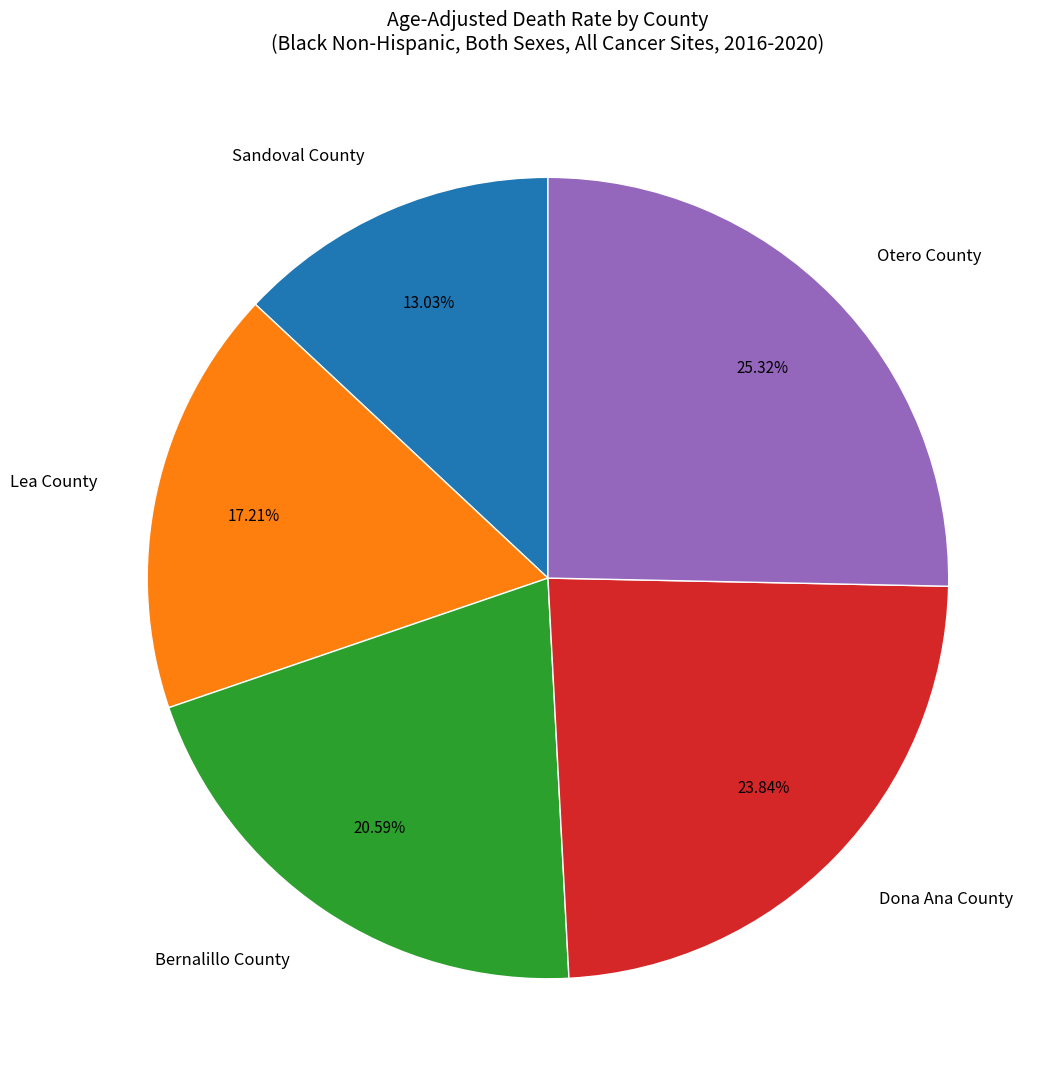

To the nearest percent, what is the combined percentage of Lea County and Otero County?

43%